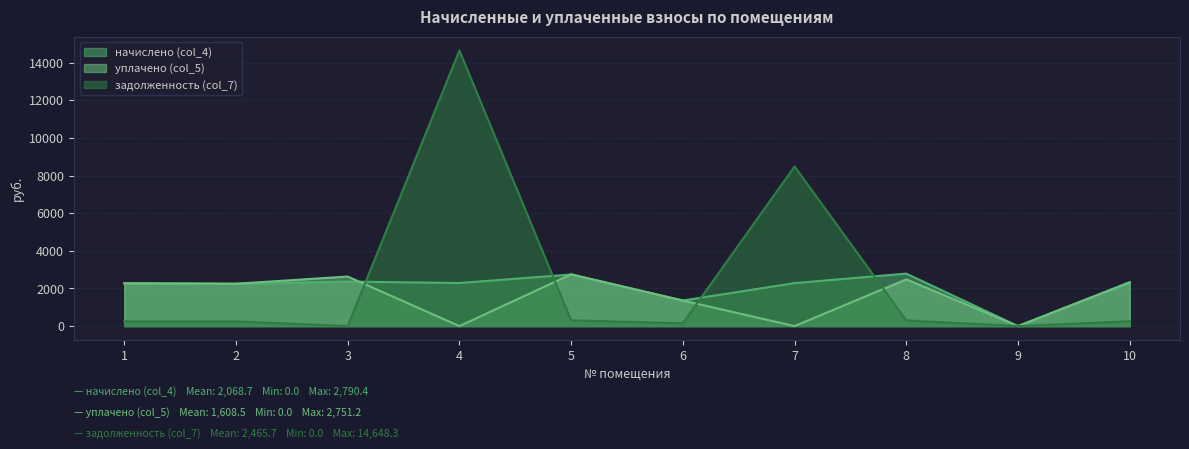

What is the sum of all уплачено (col_5) values?

16084.8